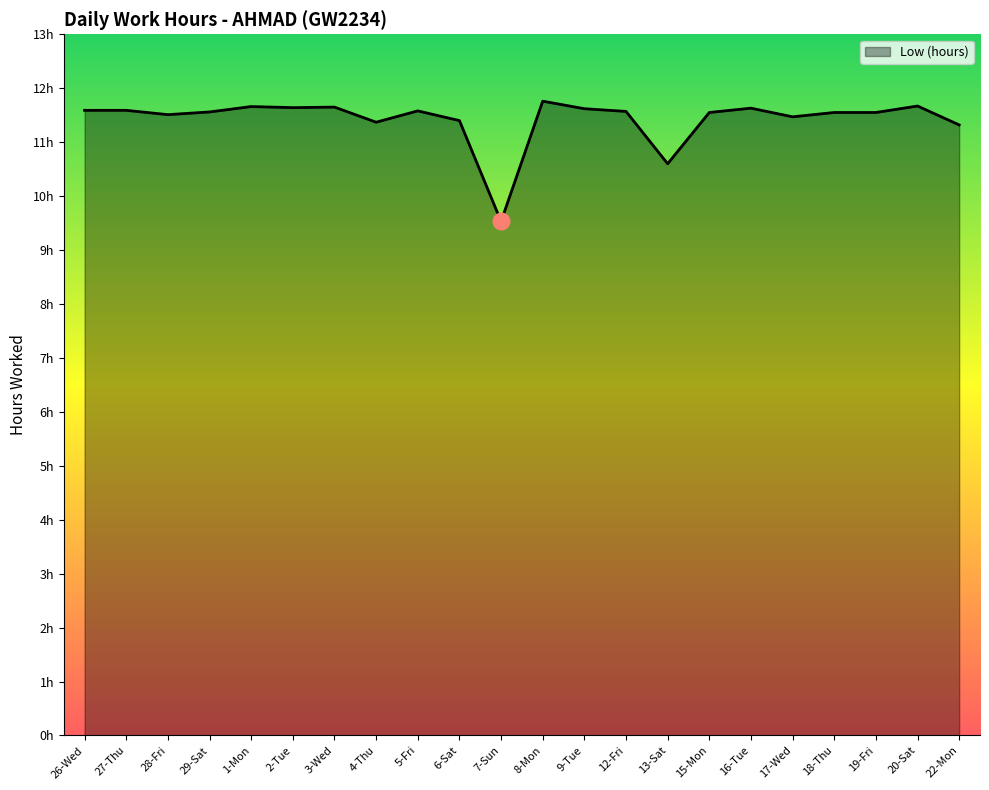

List the labels in order of value, smallest first.

7-Sun, 13-Sat, 22-Mon, 4-Thu, 6-Sat, 17-Wed, 28-Fri, 15-Mon, 18-Thu, 19-Fri, 29-Sat, 12-Fri, 5-Fri, 26-Wed, 27-Thu, 9-Tue, 16-Tue, 2-Tue, 3-Wed, 1-Mon, 20-Sat, 8-Mon